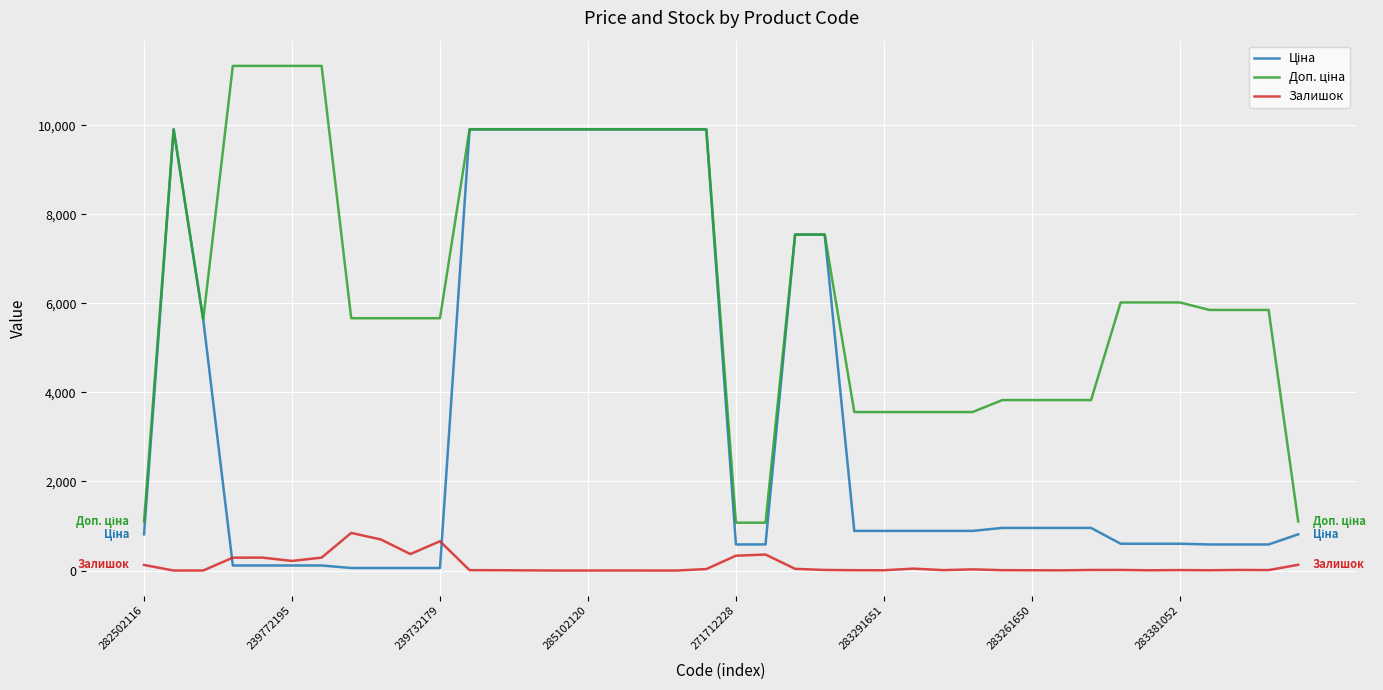

How many distinct data groups are displayed?

3